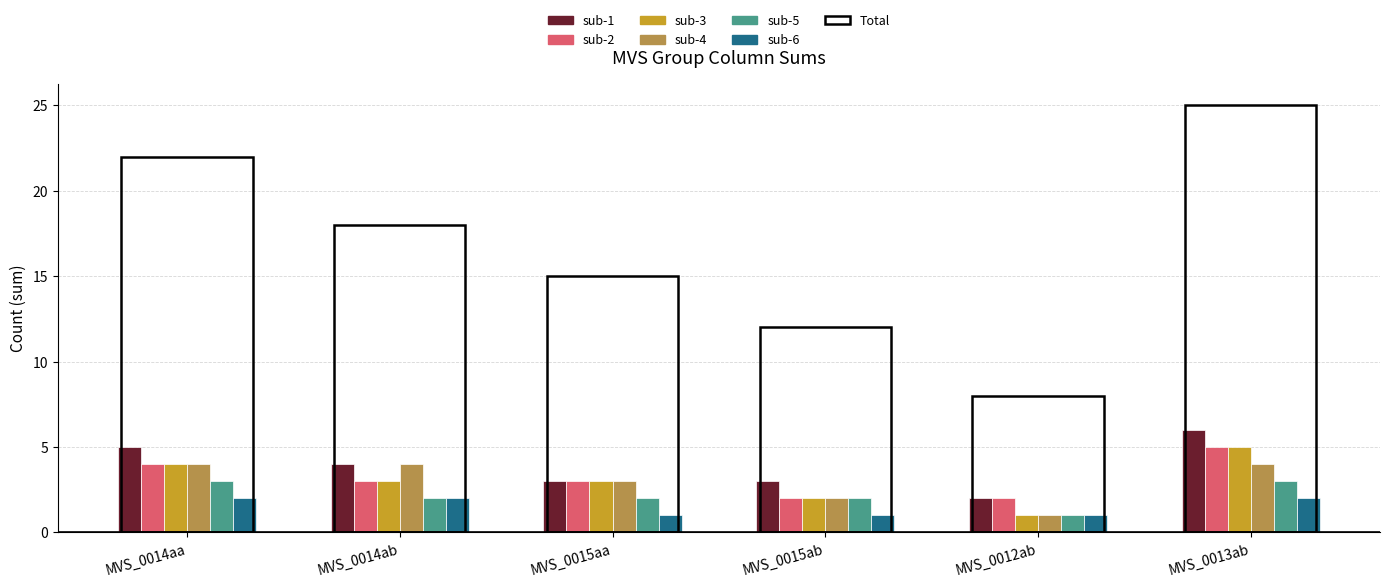

Rank the series by their maximum value, from lowest to highest.

sub-6, sub-5, sub-4, sub-2, sub-3, sub-1